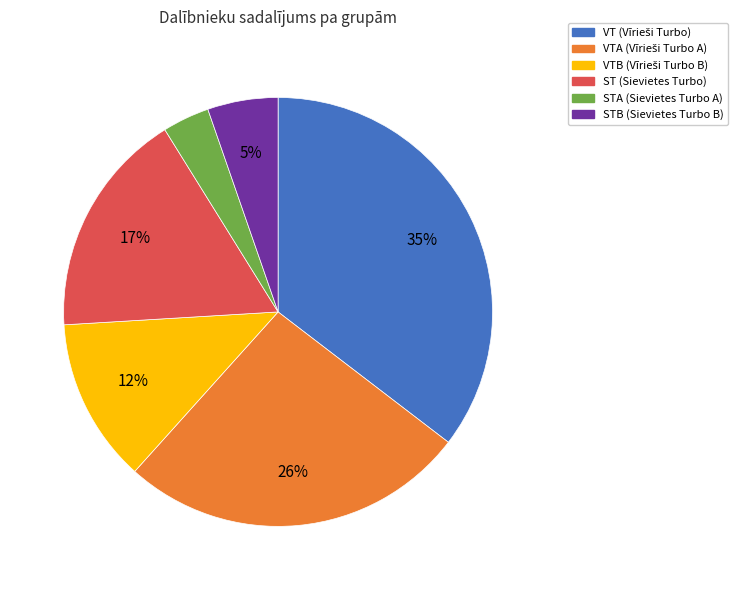

Is there a majority slice in this chart?

No